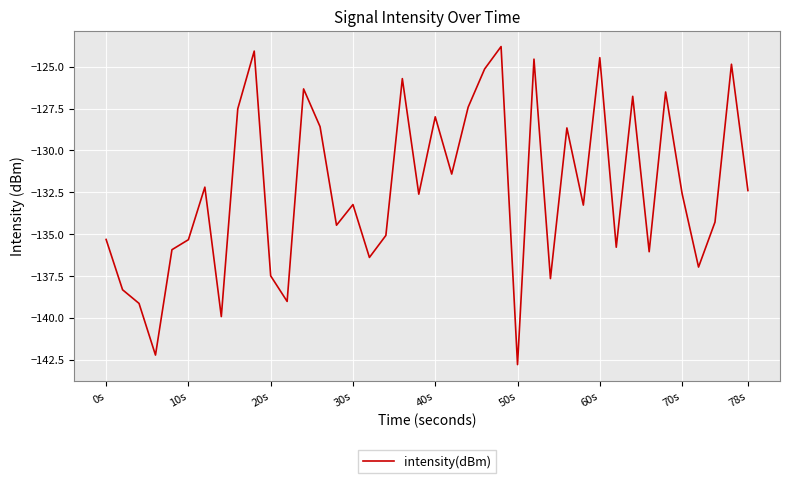

What is the maximum value shown in the chart?

-123.8